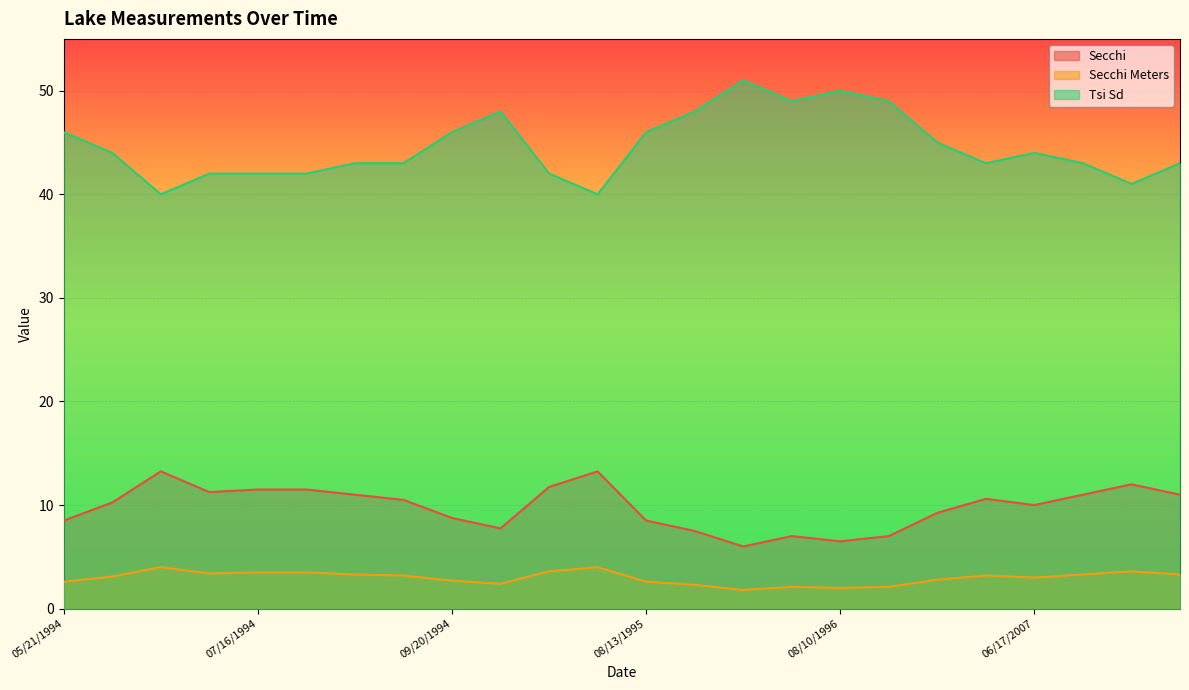

True or false: Tsi Sd and Secchi cross at least once.

False